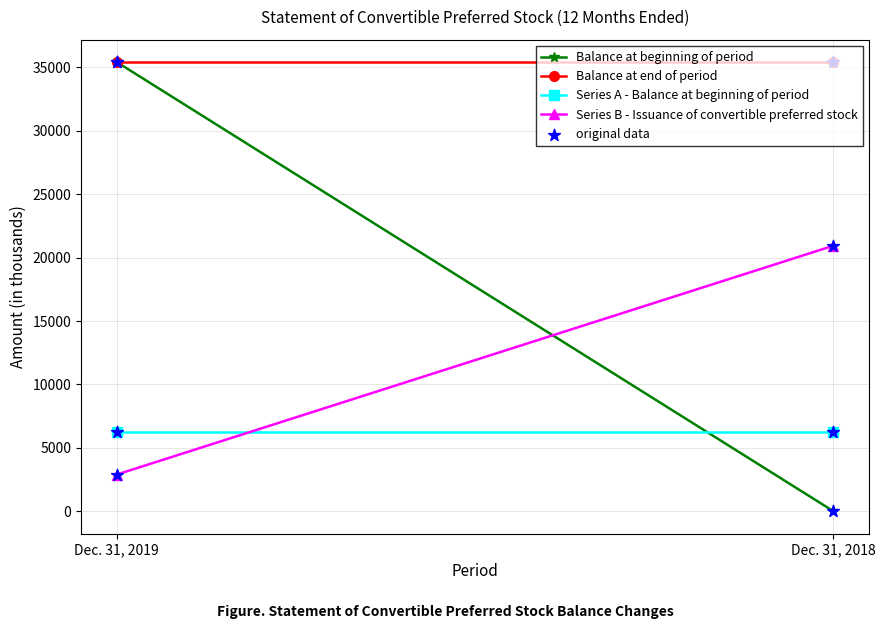

Is the value of Balance at end of period at Dec. 31, 2019 greater than the value of Series B - Issuance of convertible preferred stock at Dec. 31, 2018?

Yes